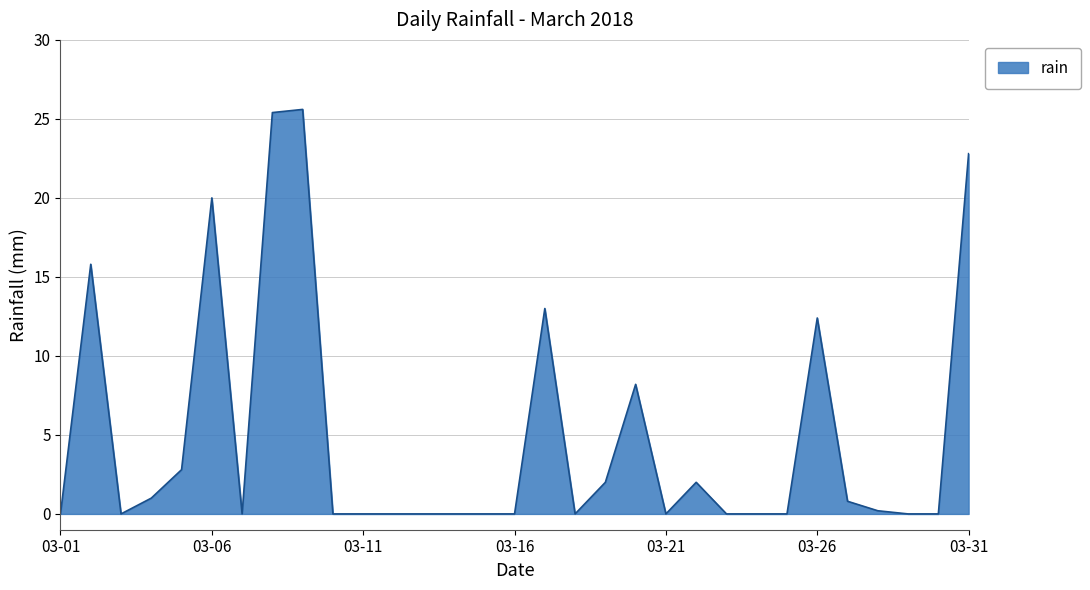

True or false: the data has more than 2 interior local peaks.

True